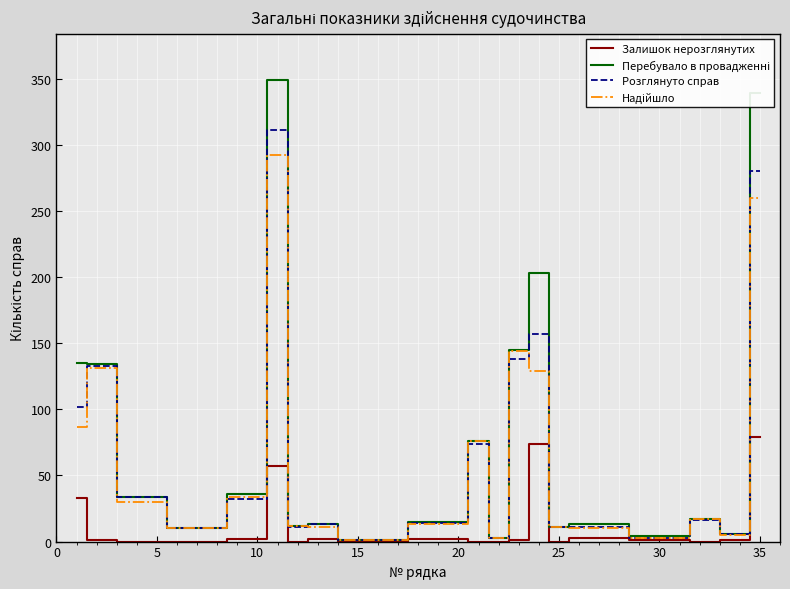

Does the chart display data point markers on the line(s)?

No